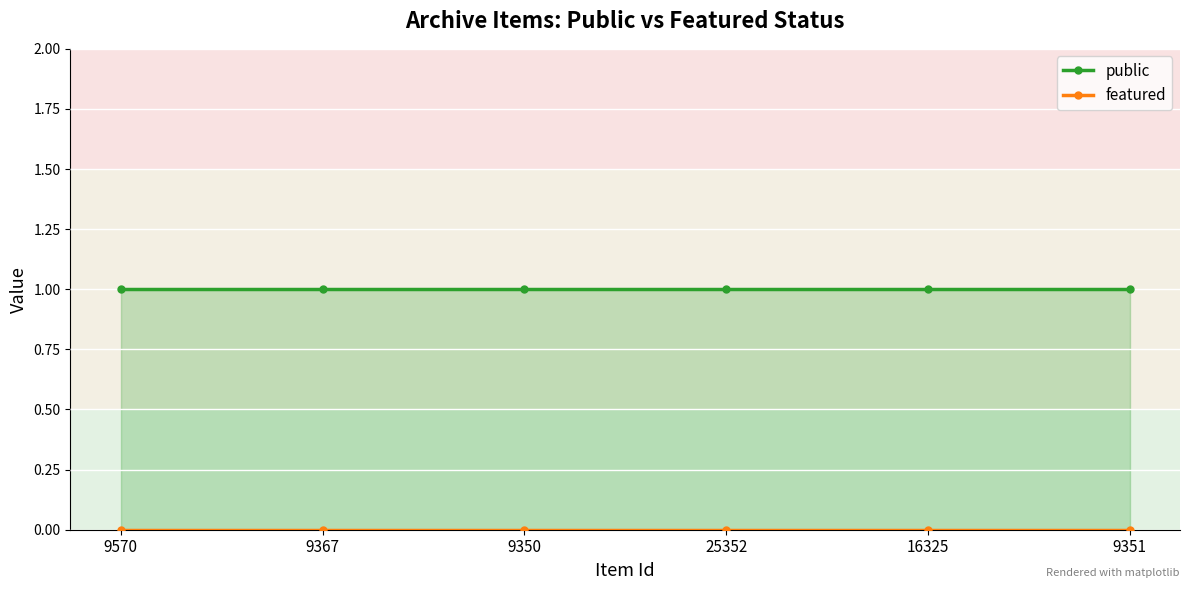

Where is public nearest to the value 1?

9570